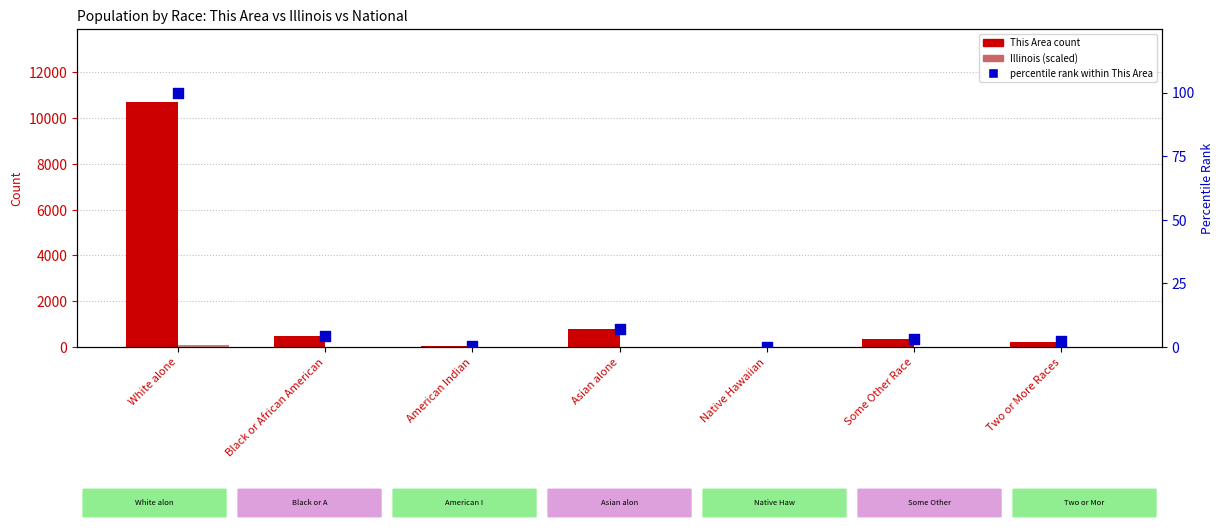

What is the total value across all series at American Indian?

30.7